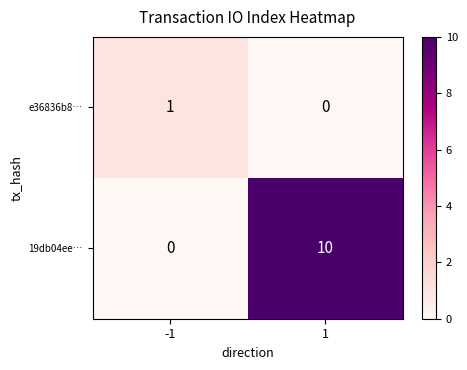

What is the difference between the maximum and minimum values in the 19db04ee… series?

10